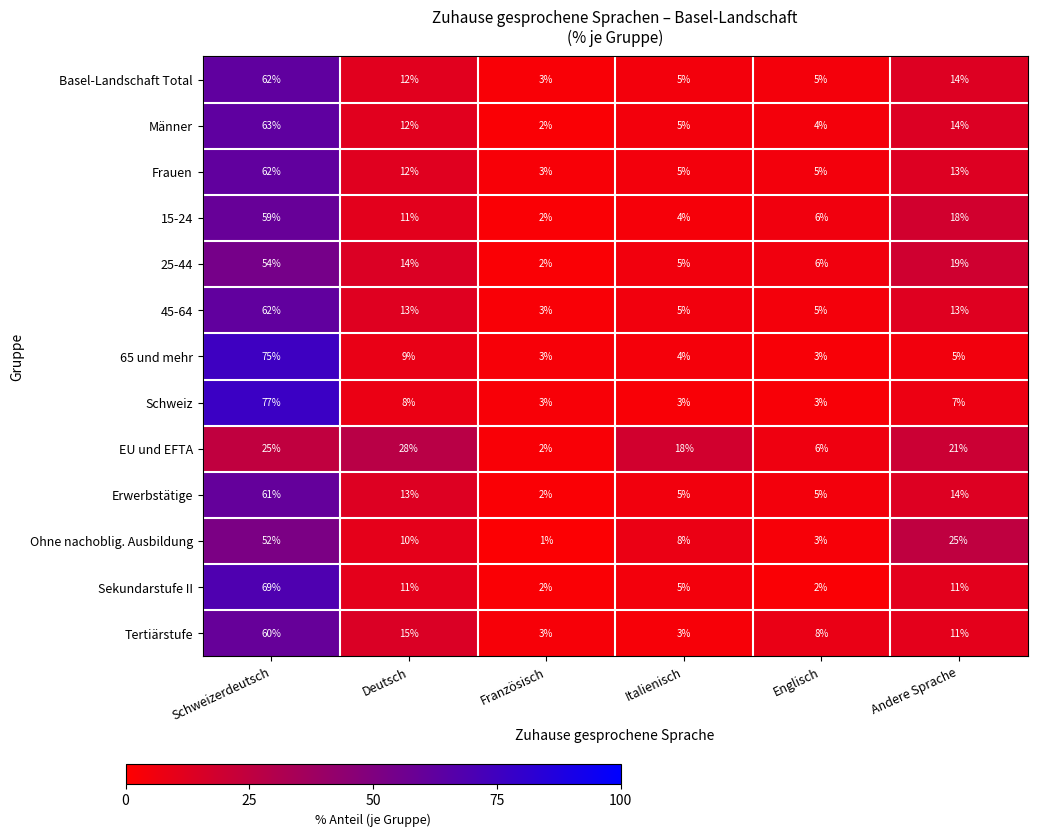

The Männer series shows 12 at Deutsch. True or false?

True